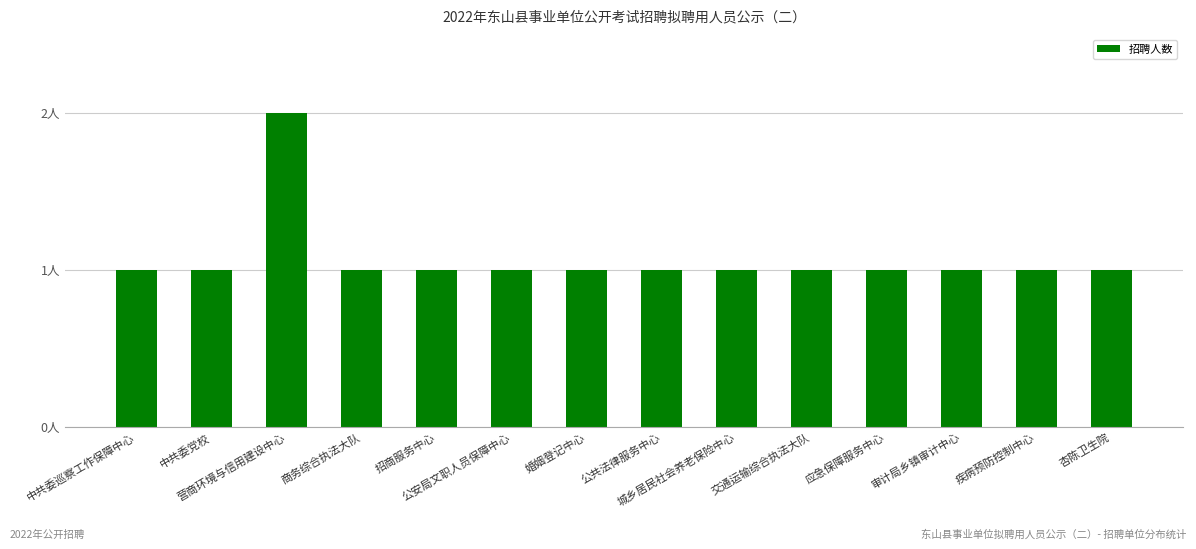

Are the bars horizontal?

No